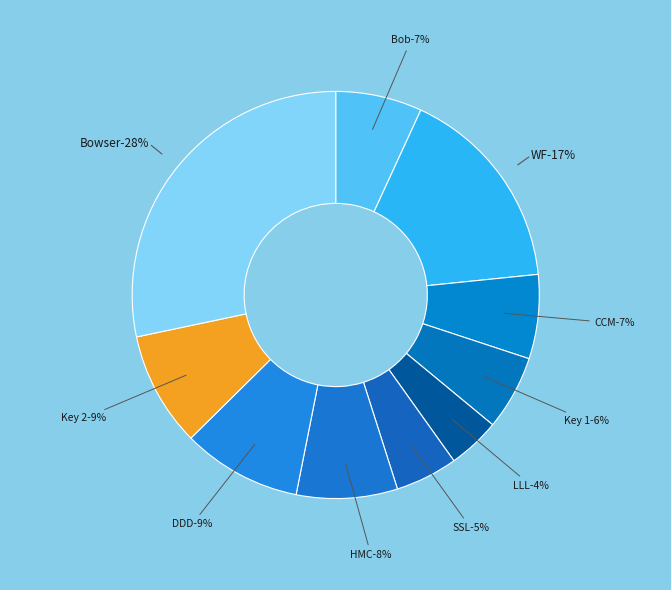

To the nearest percent, what is the combined percentage of Bowser and HMC?

36%